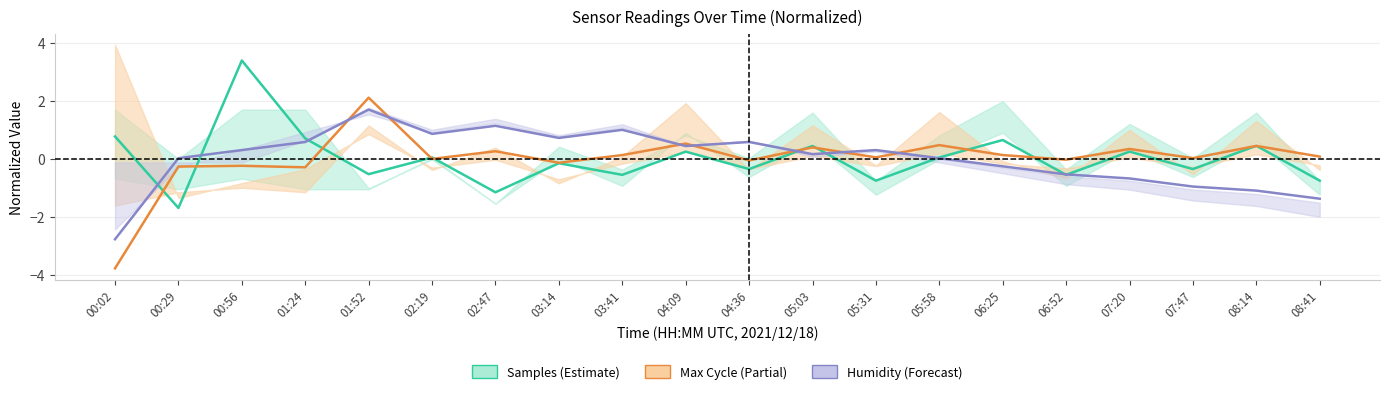

Between 00:29 and 05:58, which series saw the biggest shift?

Samples